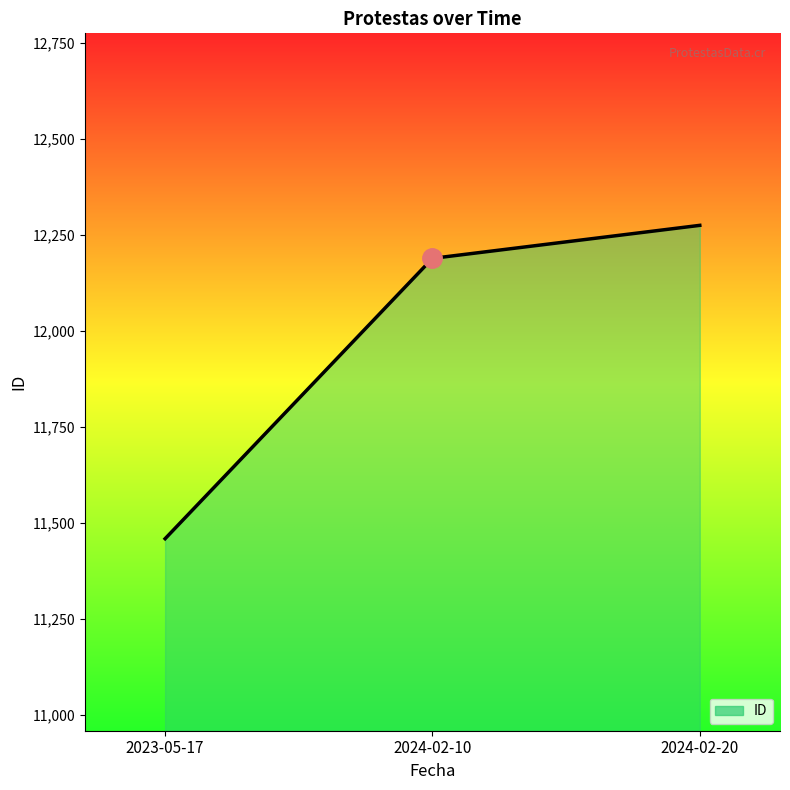

What position from the left is 2023-05-17?

1